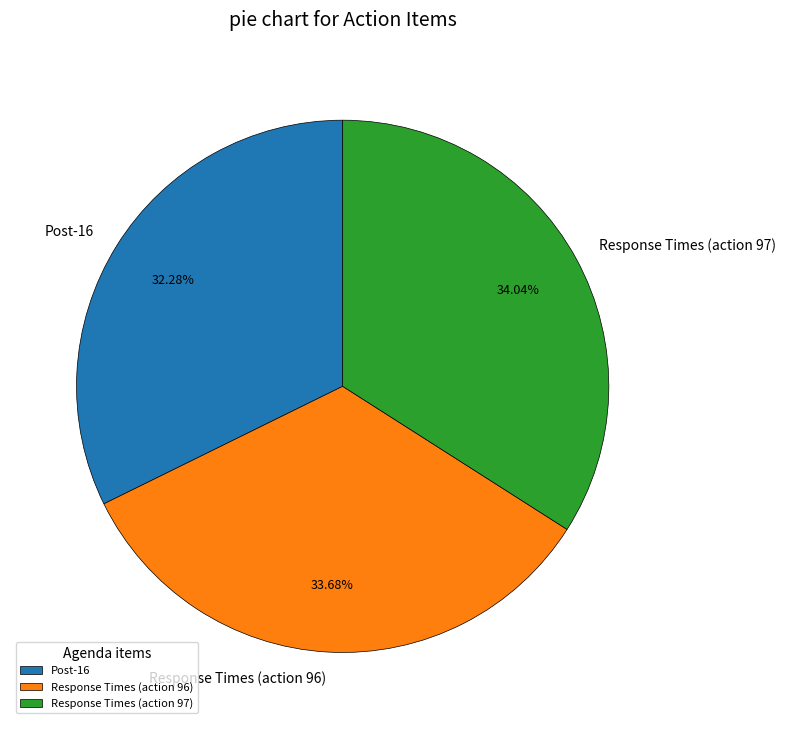

Does Response Times (action 96) represent more than half of the total?

No